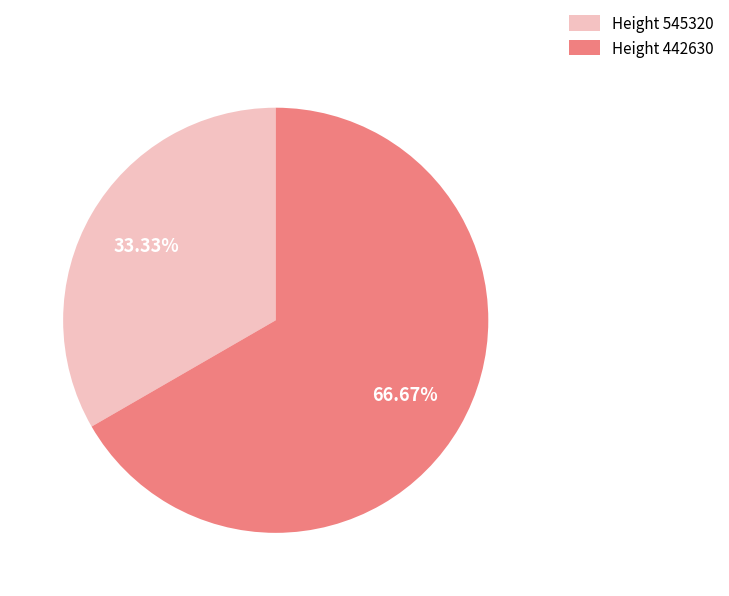

Which slice represents more than half of the pie?

Height 442630